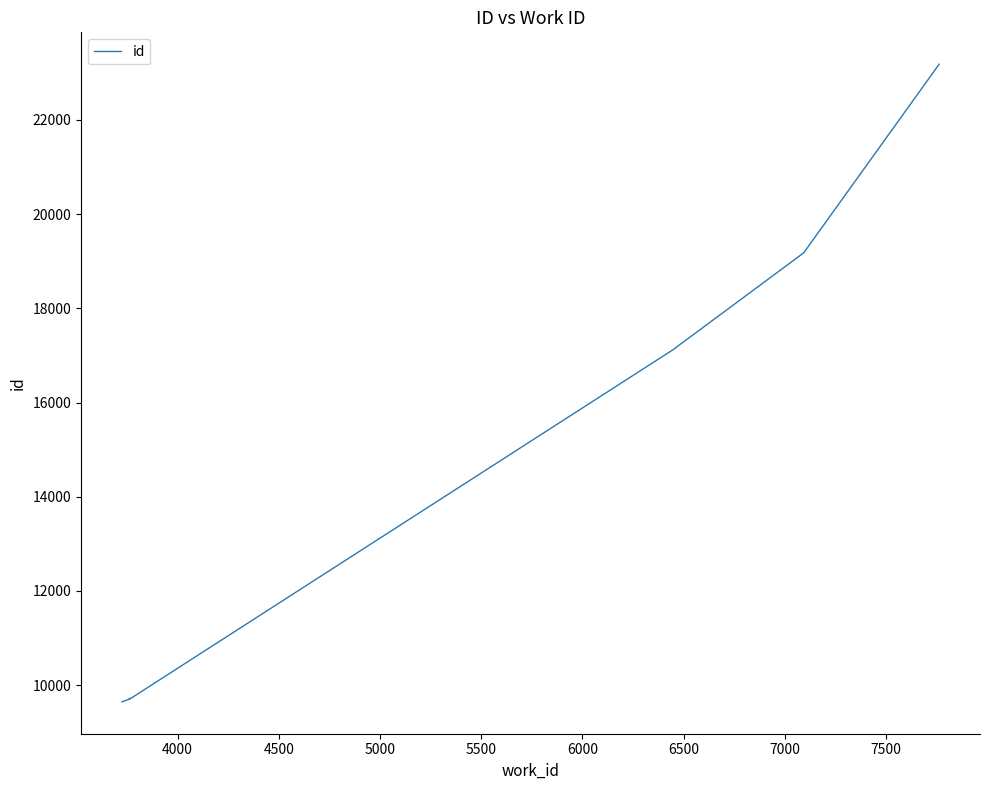

Is it true that the value at 6000 is 5398?

False